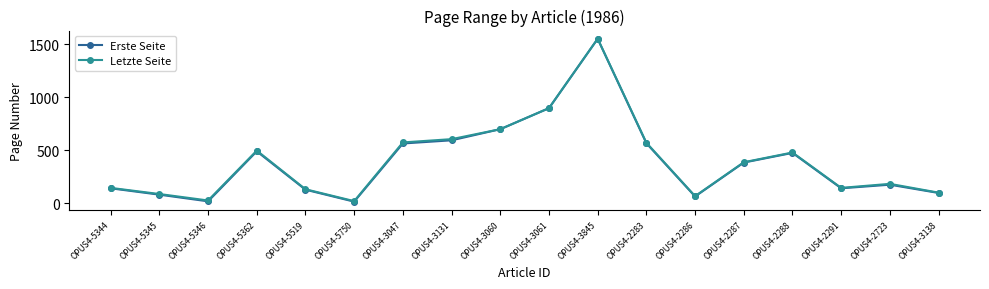

What is the difference between the highest and lowest values at OPUS4-5346?

8